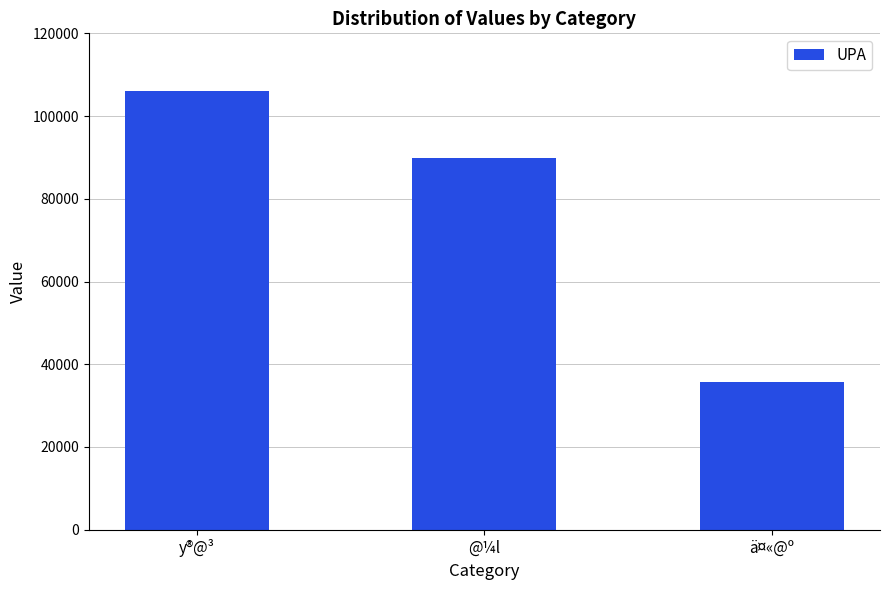

What is the difference between the values at @¼l and ä¤«@º?

54178